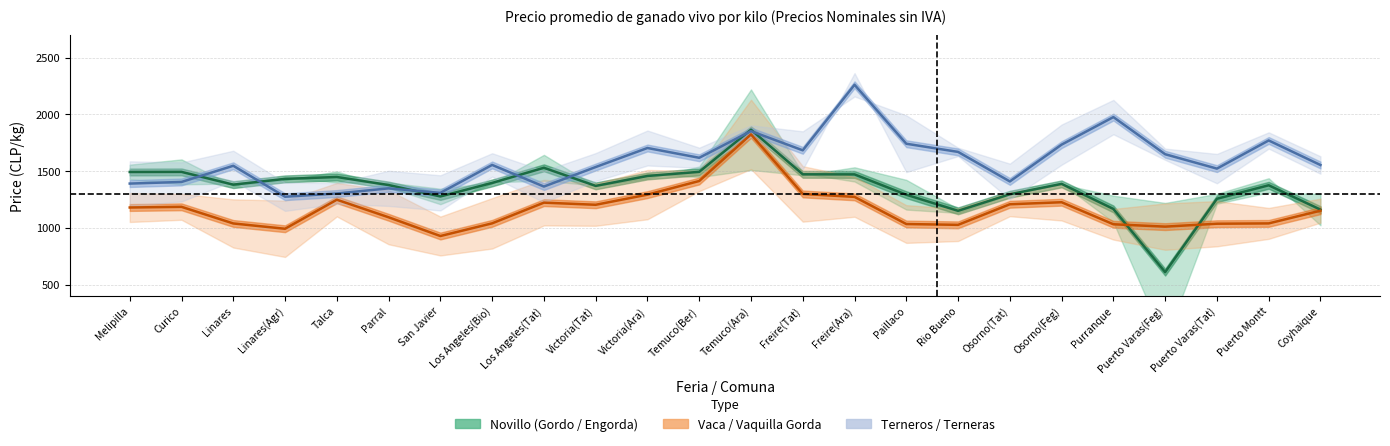

What is the label of the 1st point from the right?

Coyhaique